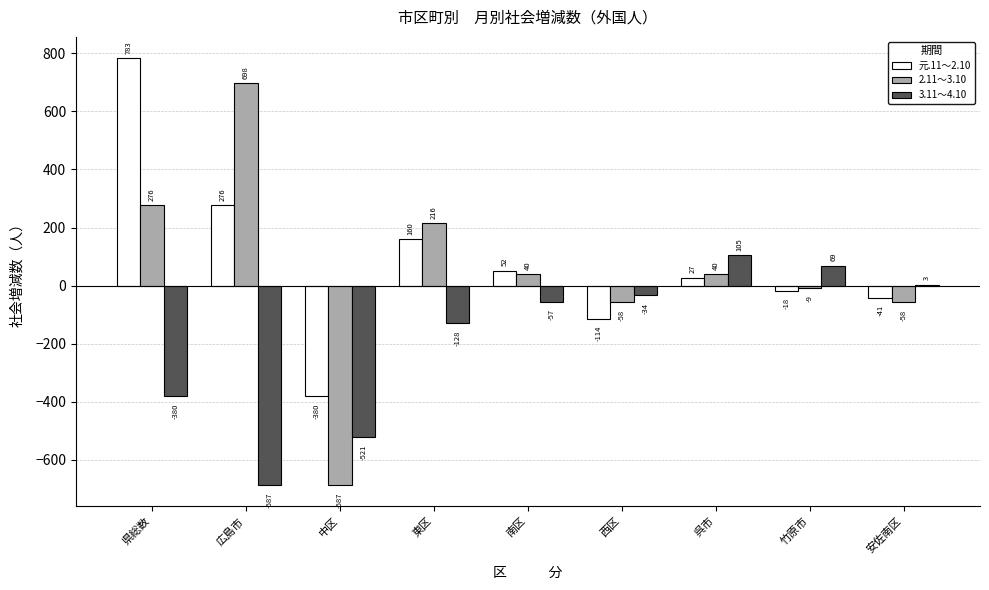

How many groups of bars are there?

9